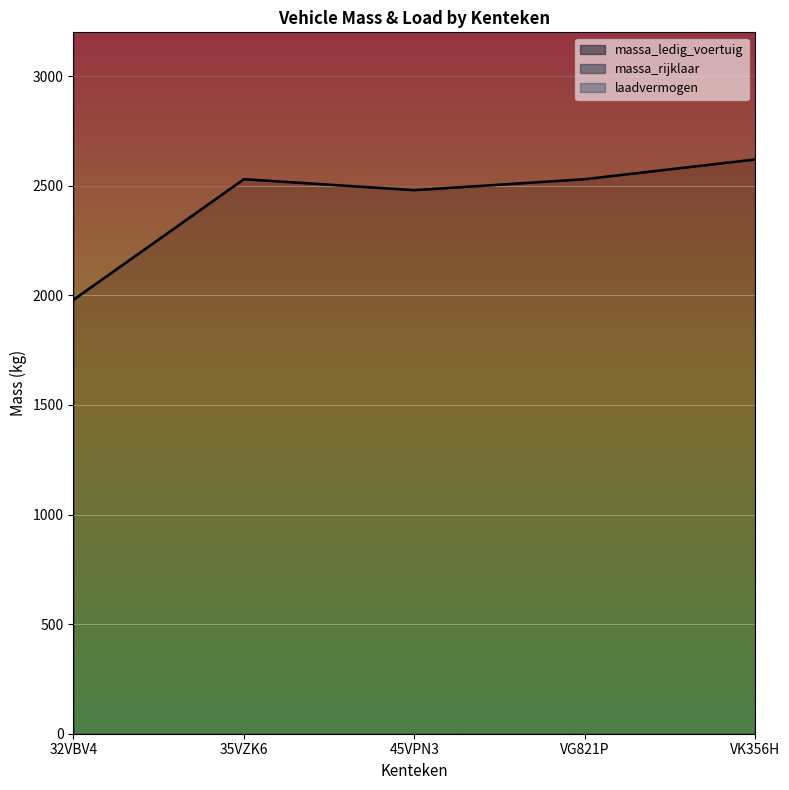

The massa_rijklaar series shows 1997 at 35VZK6. True or false?

False